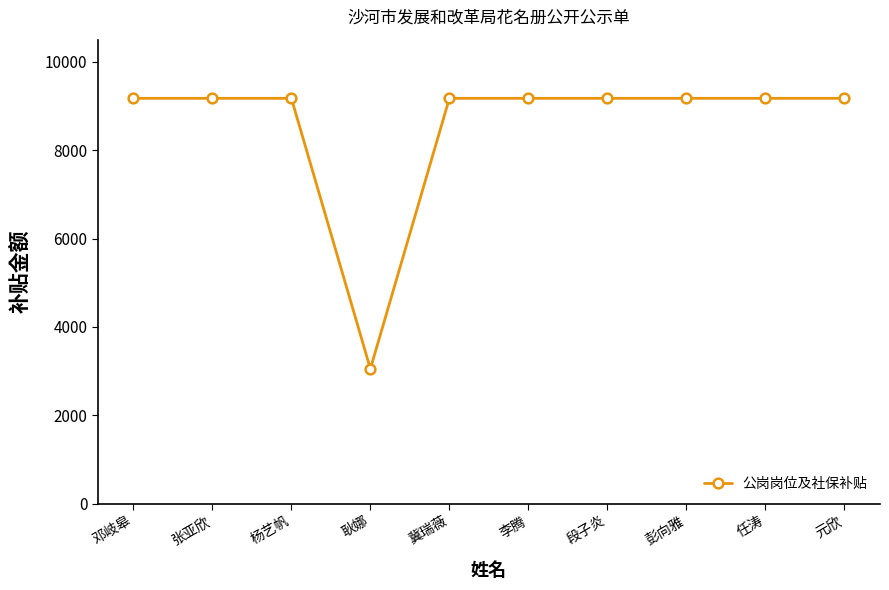

What is the ratio of the value at 冀瑞薇 to the value at 邓岐皋?

1.0